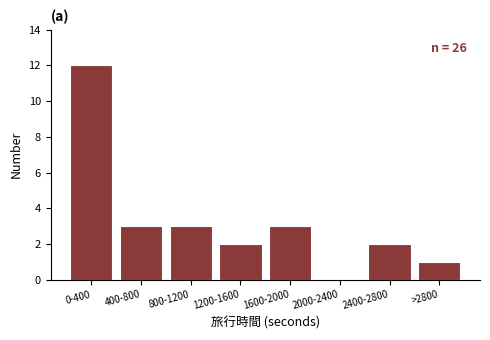

Reading left to right, transcribe all the data shown in this chart.

0-400=12	400-800=3	800-1200=3	1200-1600=2	1600-2000=3	2000-2400=0	2400-2800=2	>2800=1